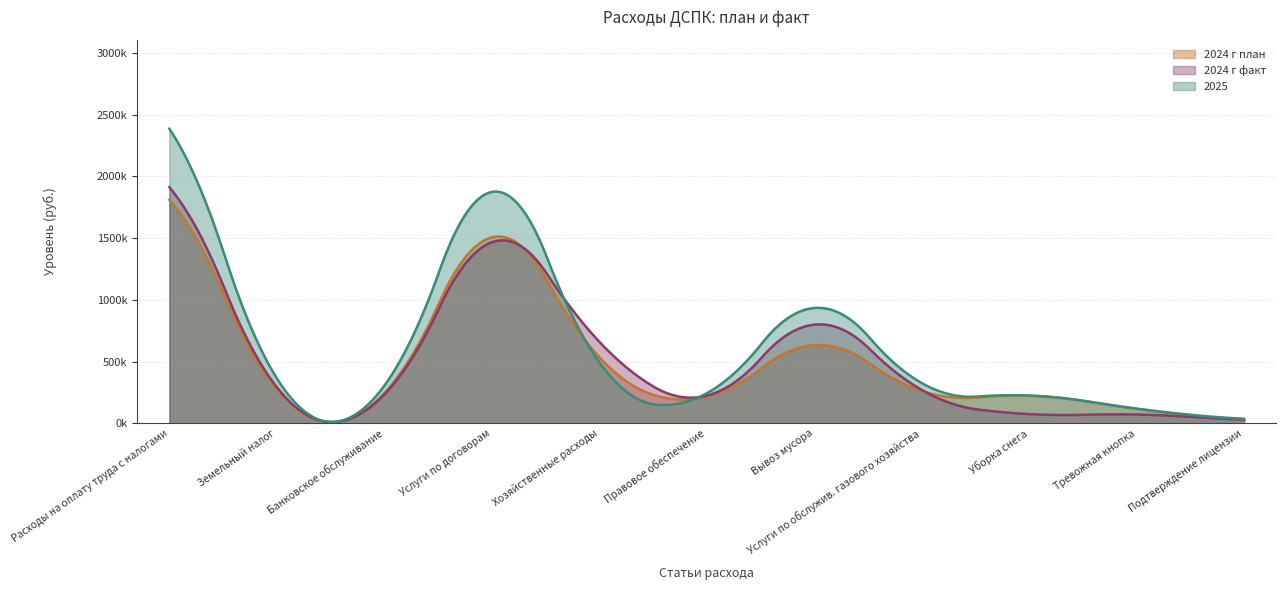

What is the difference between the highest and lowest values at Правовое обеспечение?

60150